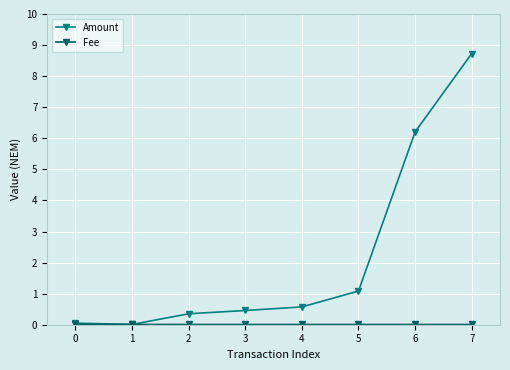

True or false: Amount has a value of 13.9 at 7.

False